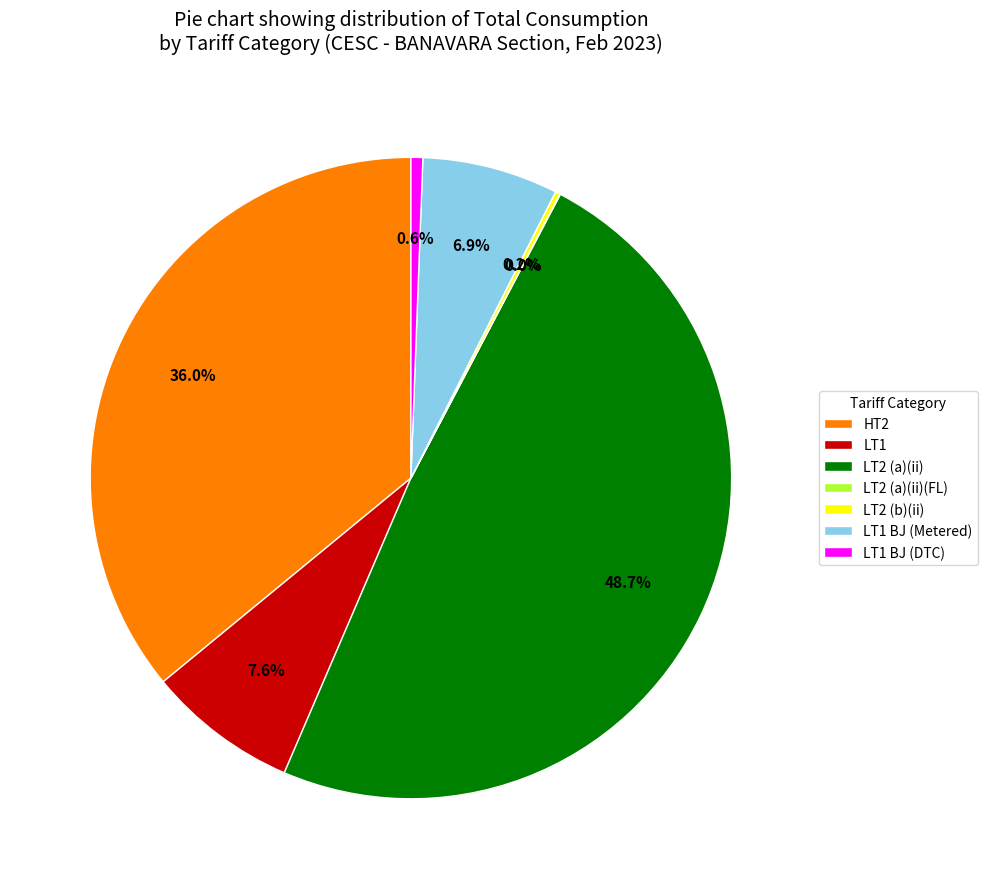

To the nearest percent, what is the difference between the largest and smallest slice percentages?

49%